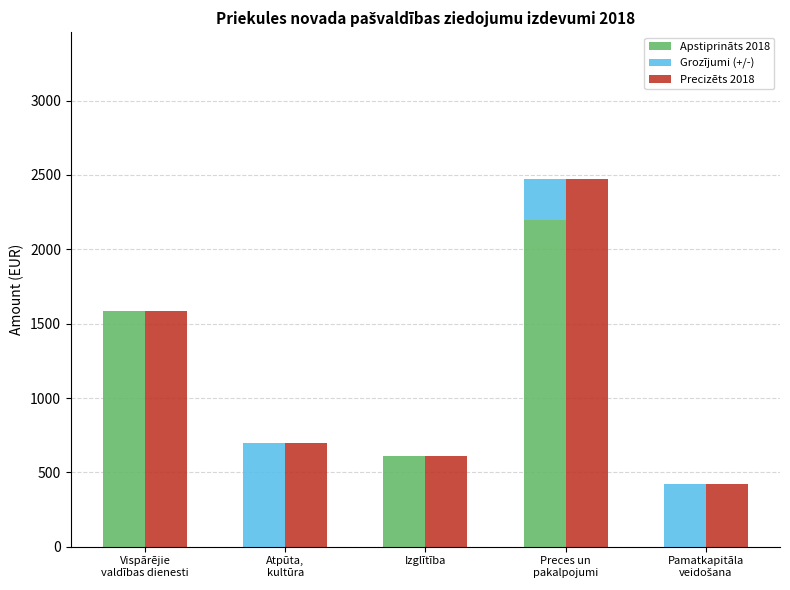

Between Preces un
pakalpojumi and Pamatkapitāla
veidošana, which series saw the biggest shift?

Apstiprināts 2018